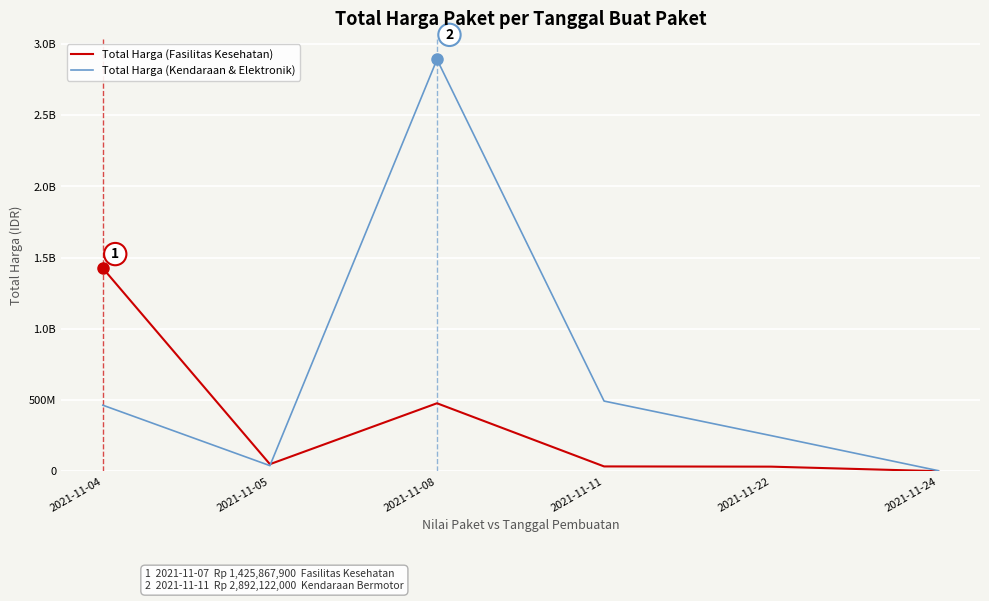

Does the chart display data point markers on the line(s)?

No